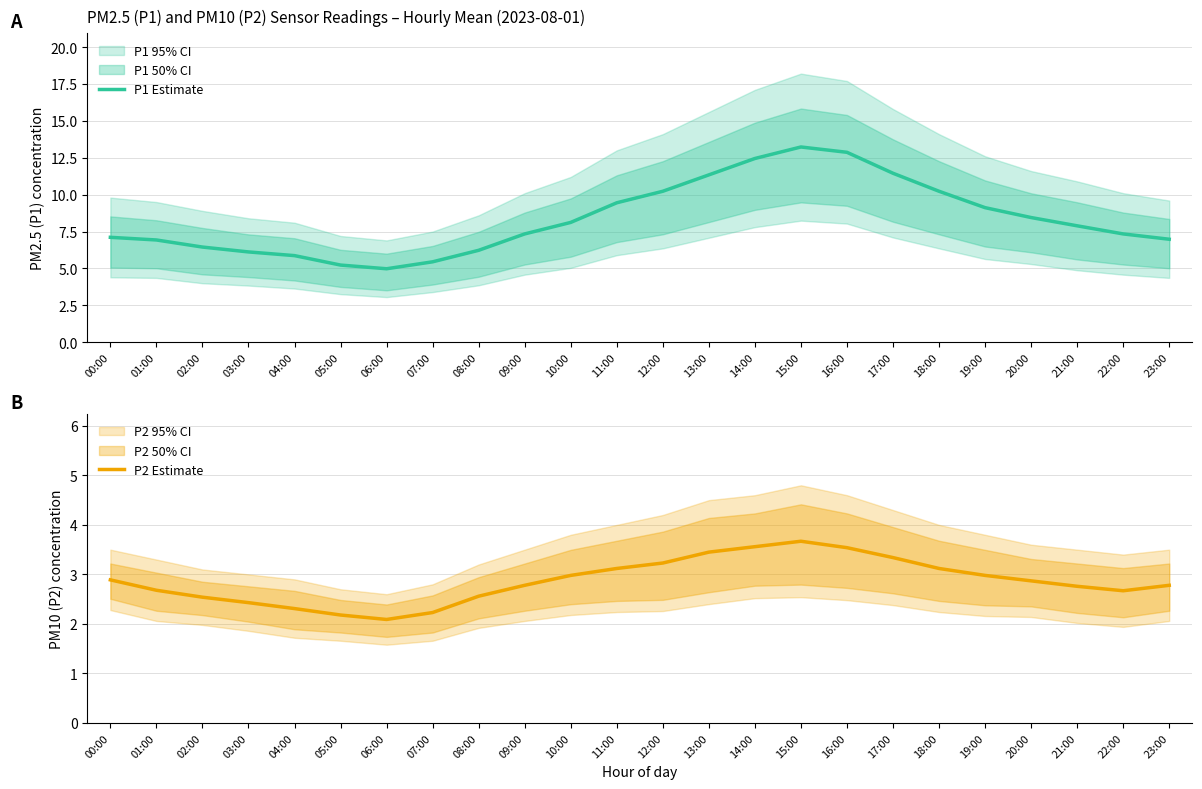

True or false: P2 Estimate and P1 Estimate intersect in this chart.

False